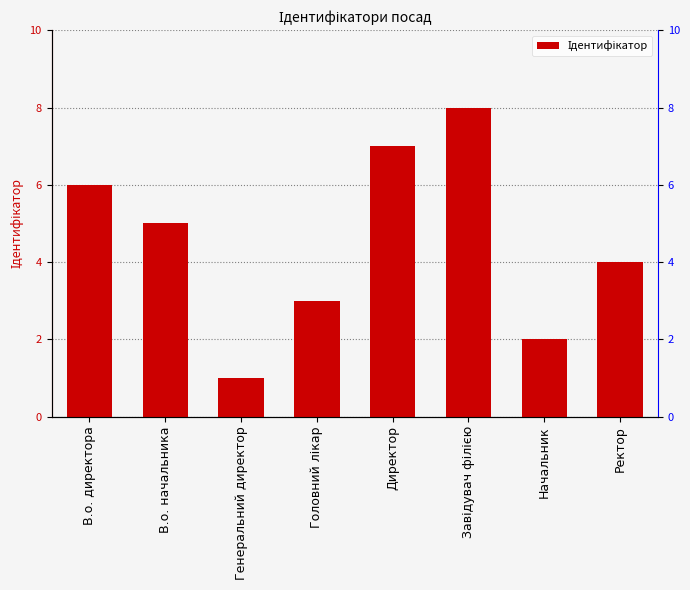

How many bars are there in total?

8